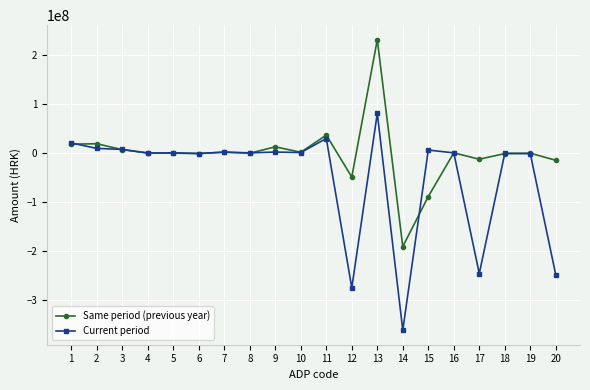

Which series changed the most between 10 and 11?

Same period (previous year)